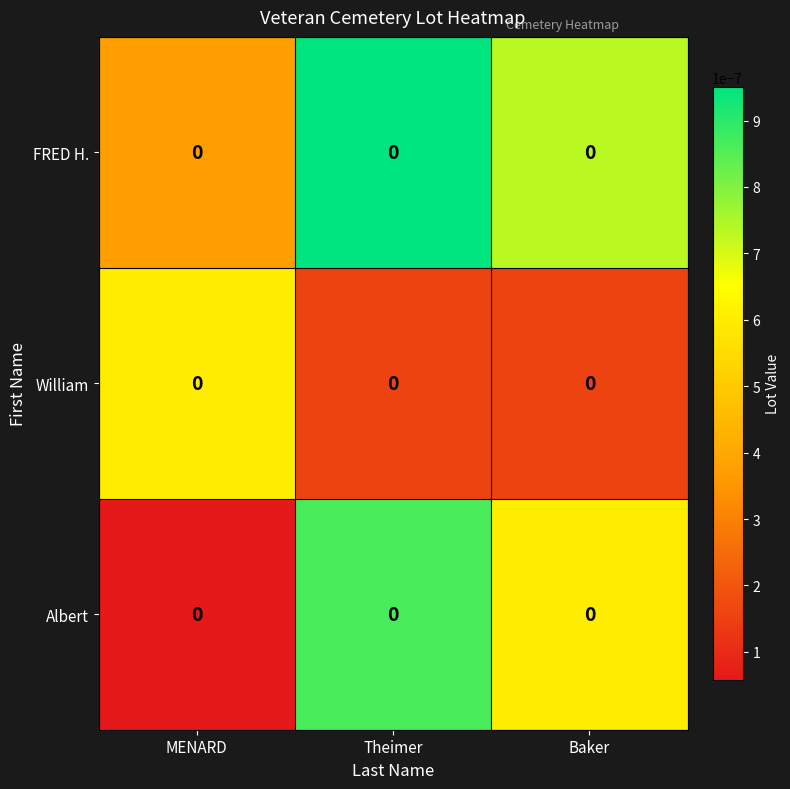

The FRED H. series shows 0.0 at MENARD. True or false?

False